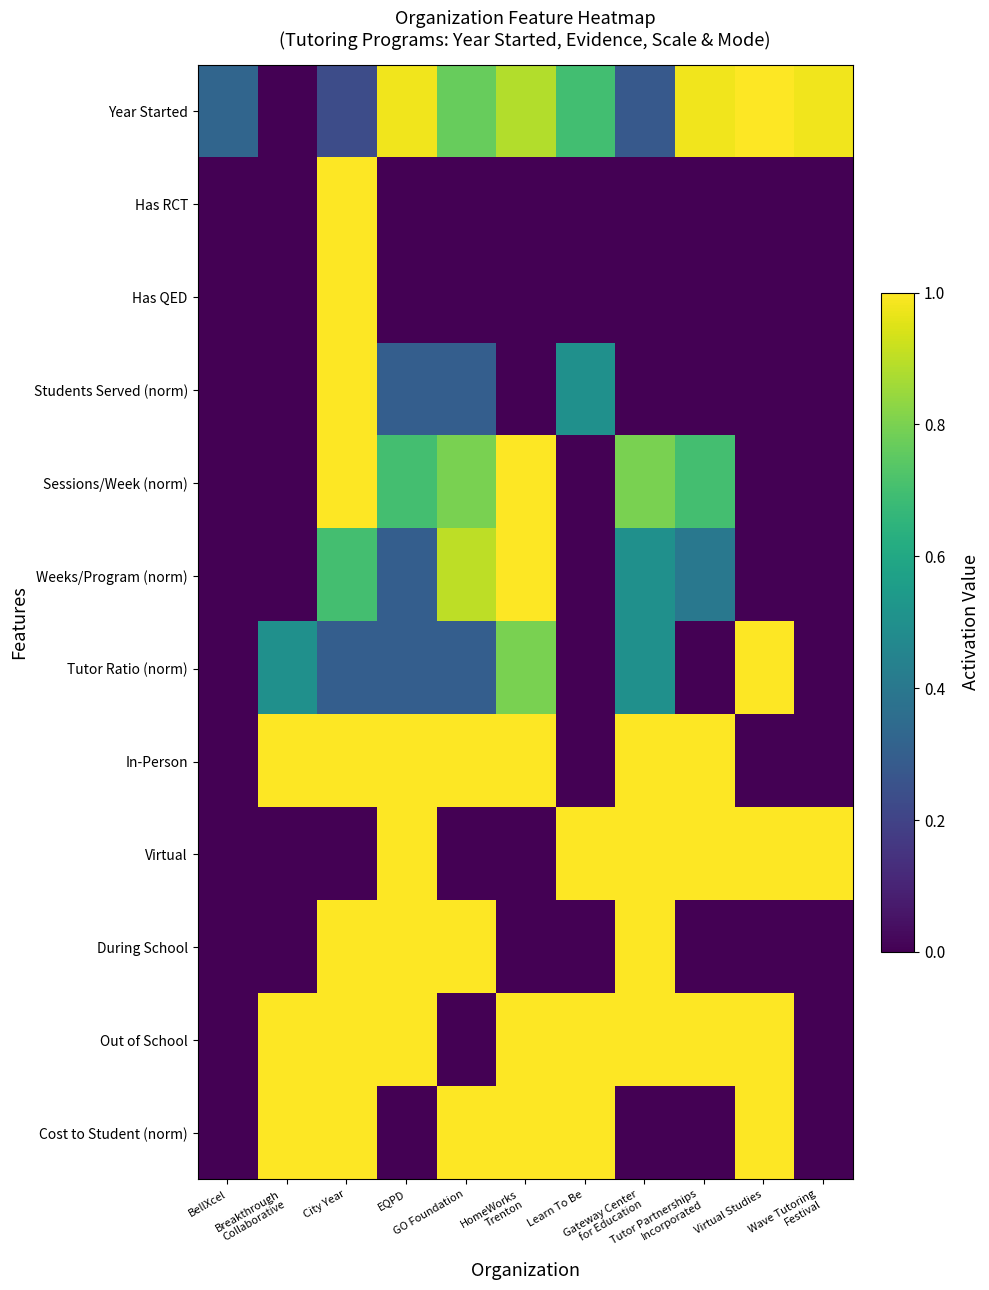

Between Learn To Be and Gateway Center for Education, which series saw the biggest shift?

In-Person